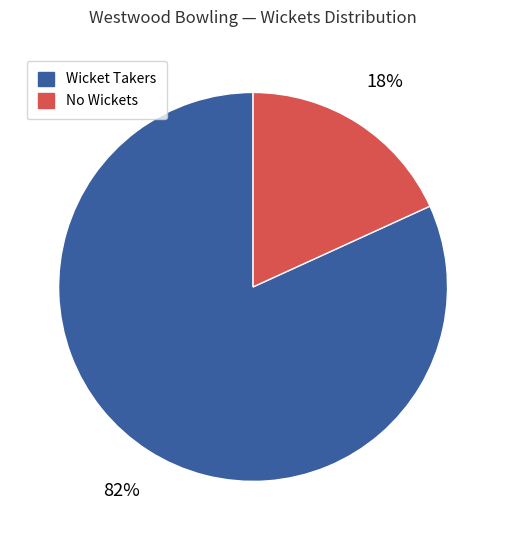

Count the number of slices in the pie.

2